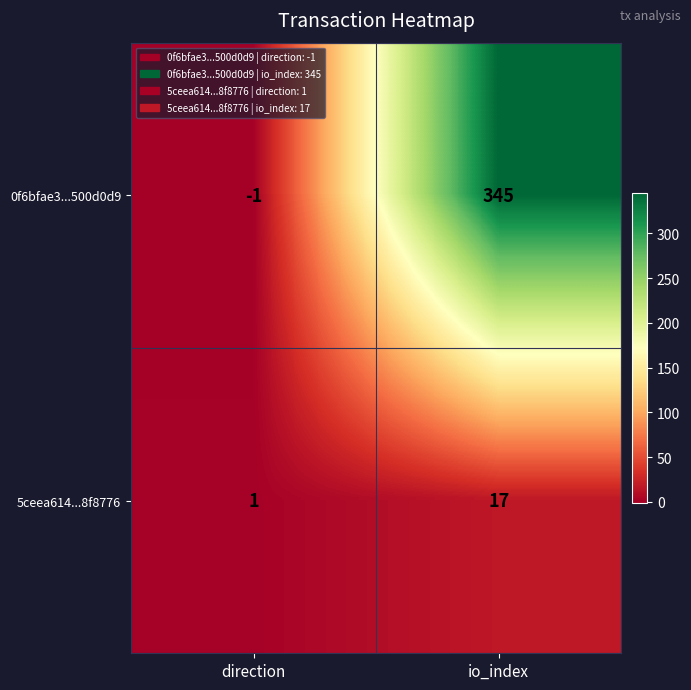

Reading left to right, transcribe all the data shown in this chart.

0f6bfae3...500d0d9: direction=-1	io_index=345
5ceea614...8f8776: direction=1	io_index=17